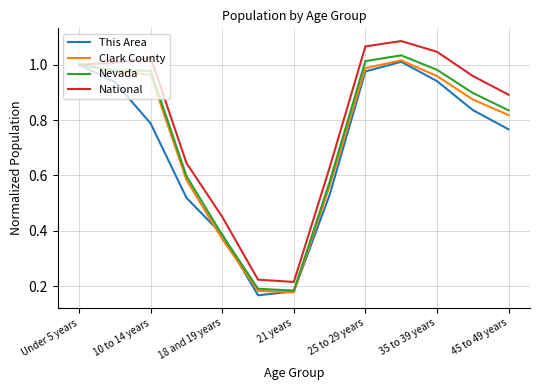

Which series has the largest total across all categories?

National